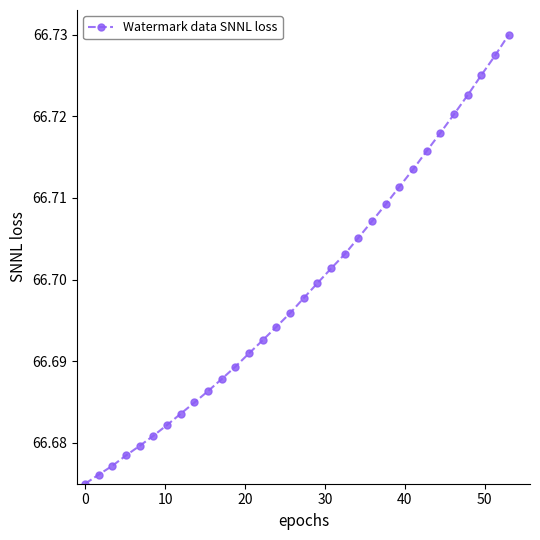

How many values are between 66 and 67?

32